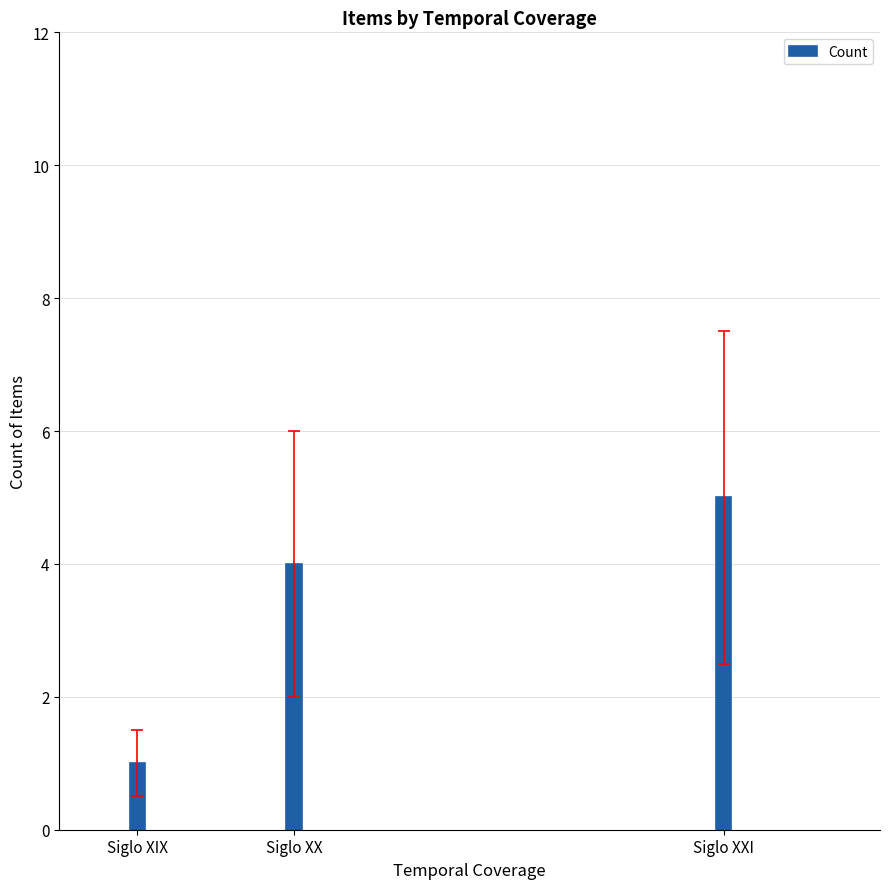

At which label is the value closest to 3?

Siglo XX